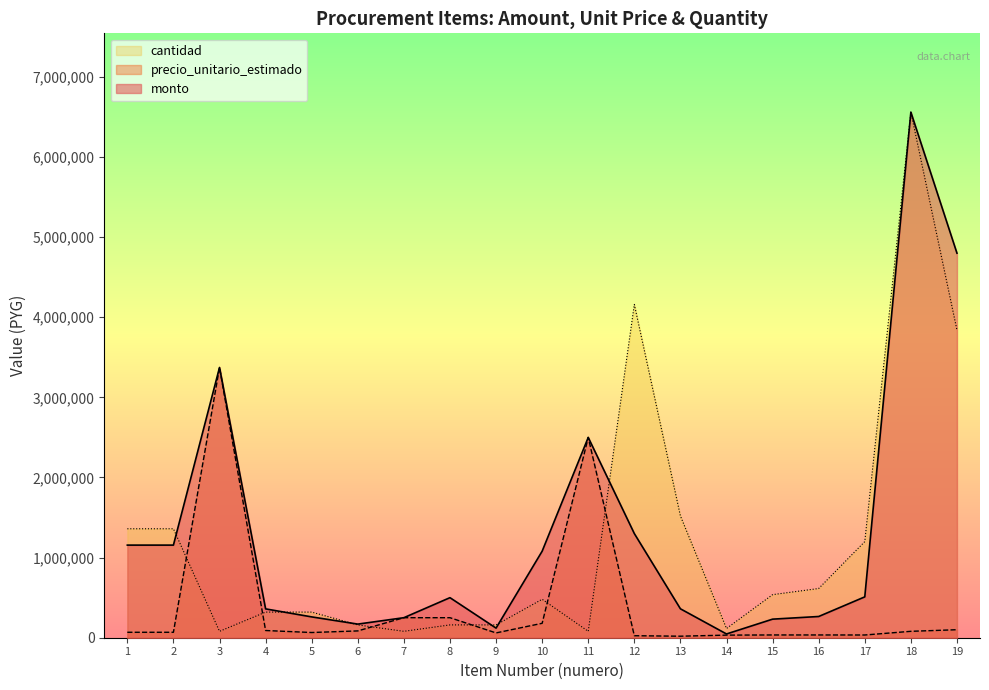

Which label corresponds to the smallest value in the chart?

13